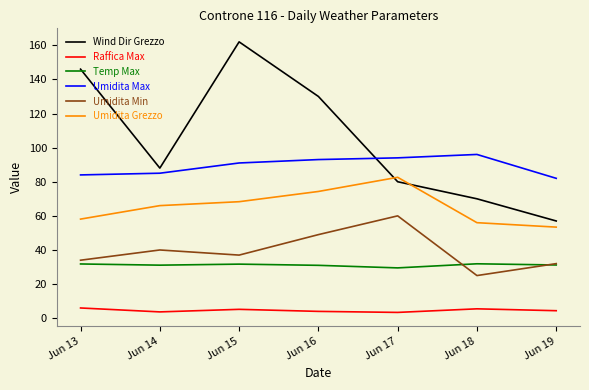

What is the spread (max minus min) of values at Jun 15?

156.8